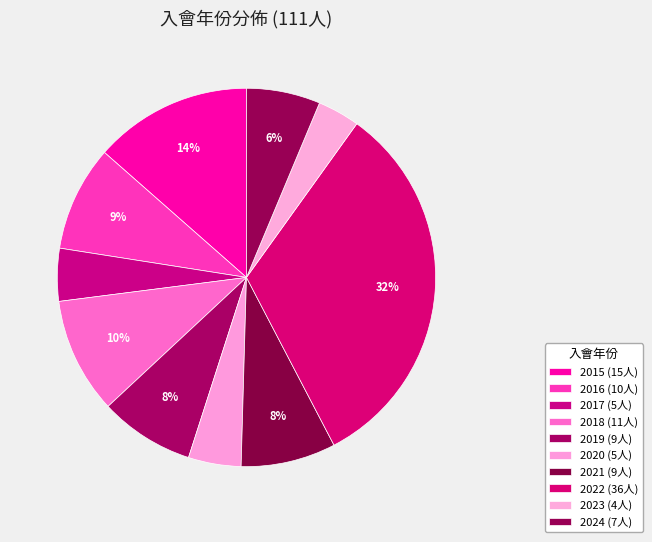

How many slices are in this pie chart?

10